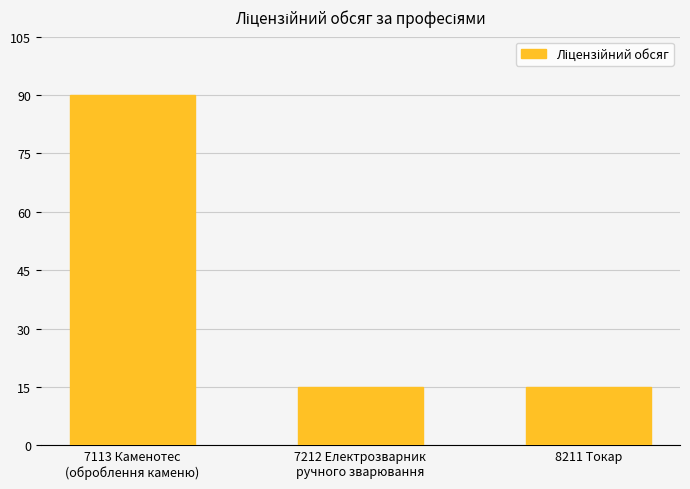

What is the sum of all values?

120